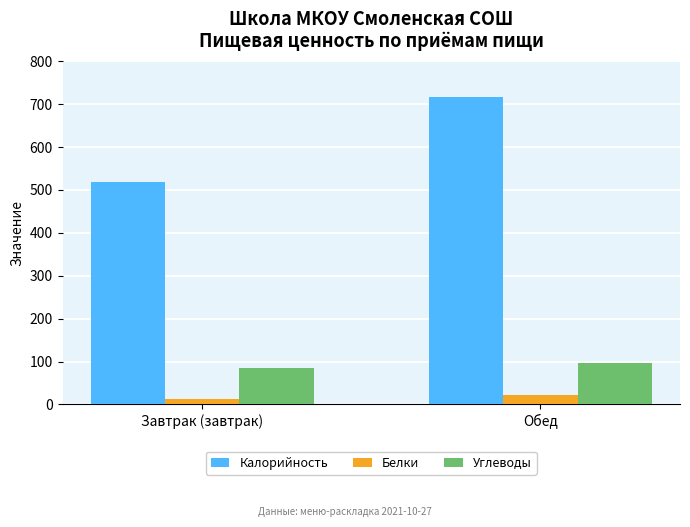

Between Завтрак (завтрак) and Обед, which series saw the biggest shift?

Калорийность